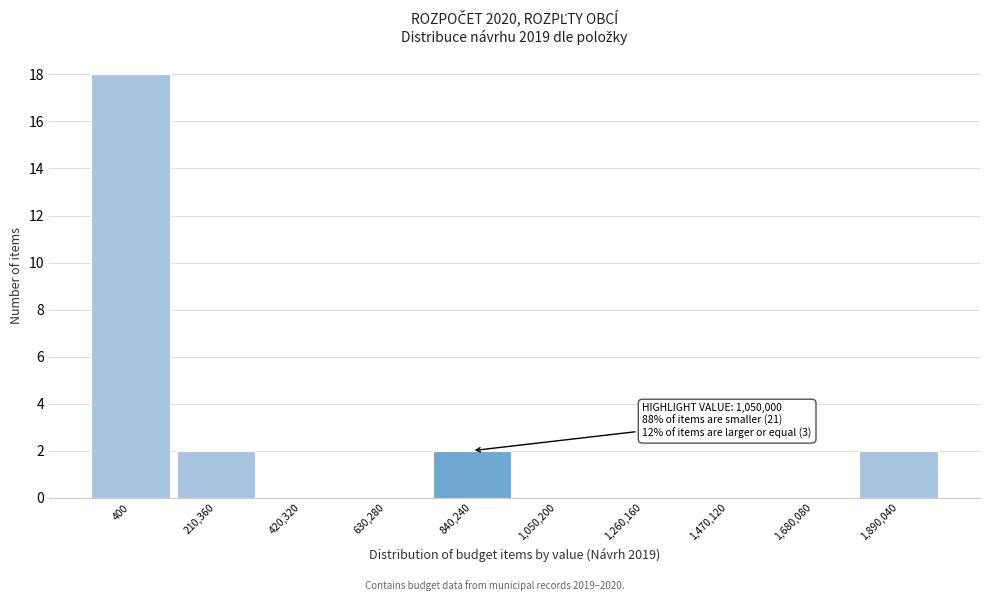

Reading right to left, extract all data points from this chart.

1,890,040=2	1,680,080=0	1,470,120=0	1,260,160=0	1,050,200=0	840,240=2	630,280=0	420,320=0	210,360=2	400=18